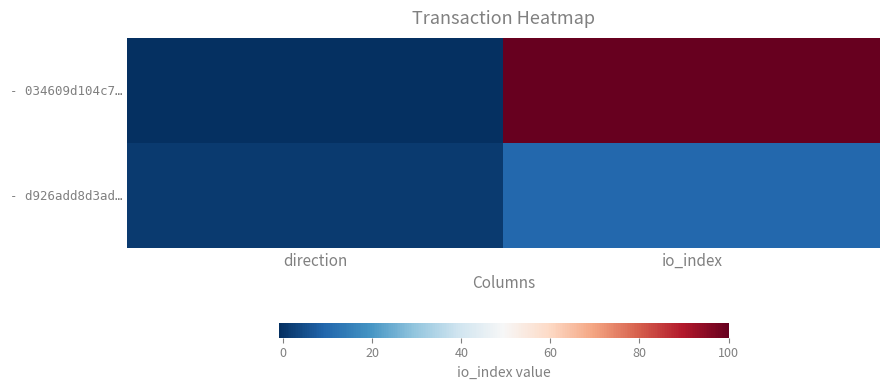

Rank the series by their maximum value, from highest to lowest.

- 034609d104c7…, - d926add8d3ad…